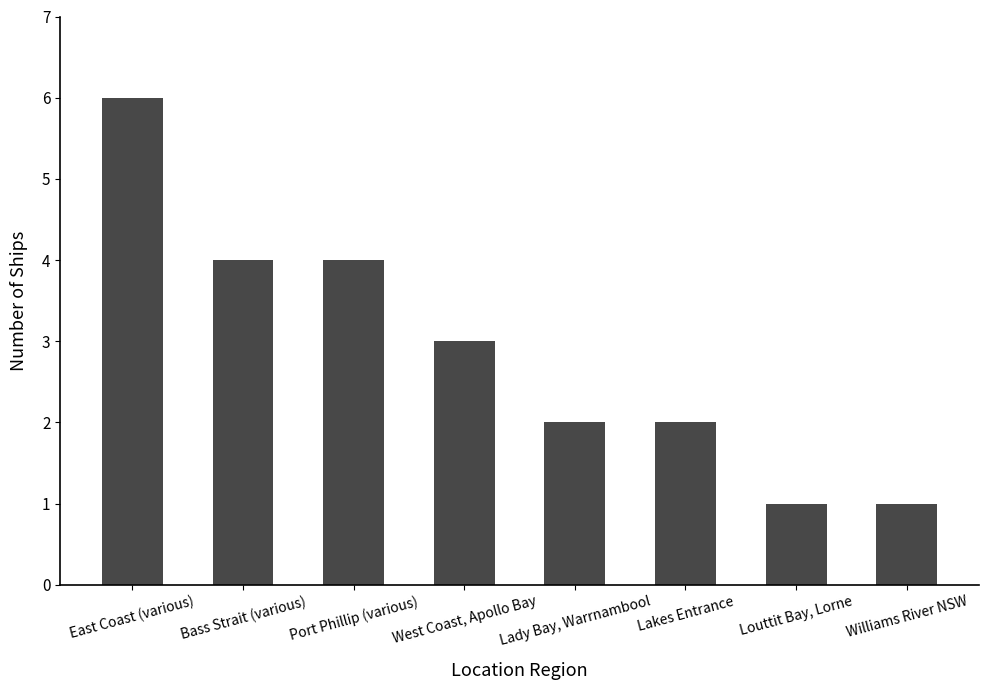

How many distinct data groups are displayed?

1